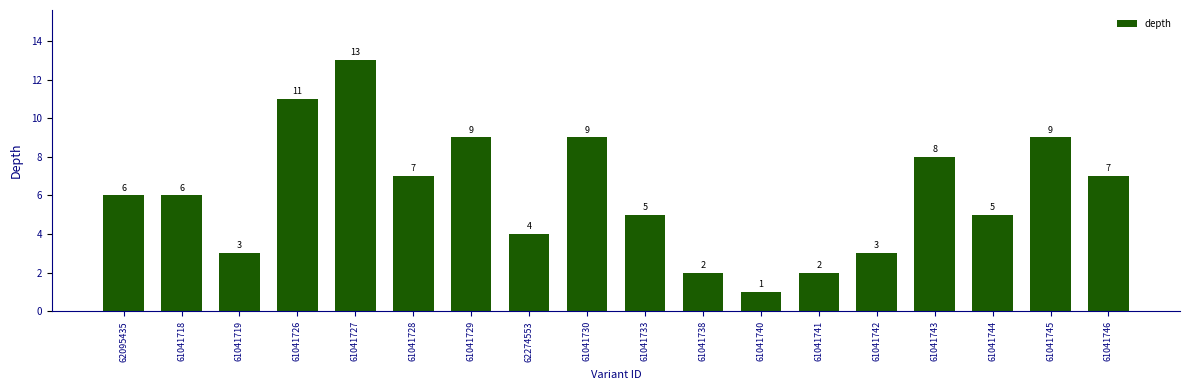

How many series are shown in this chart?

1